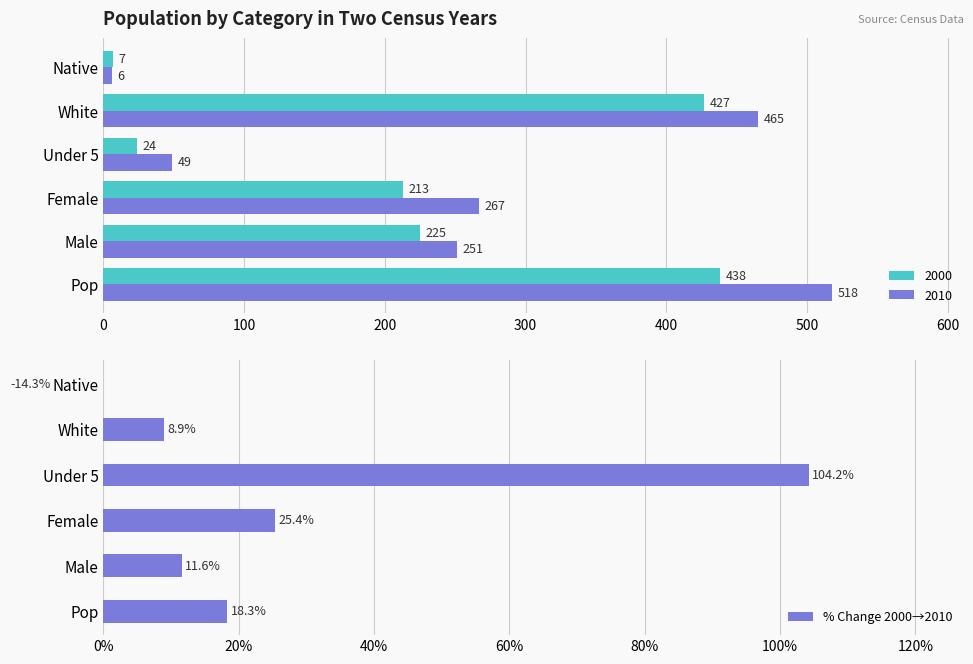

Are the bars grouped side by side (vs. stacked)?

No